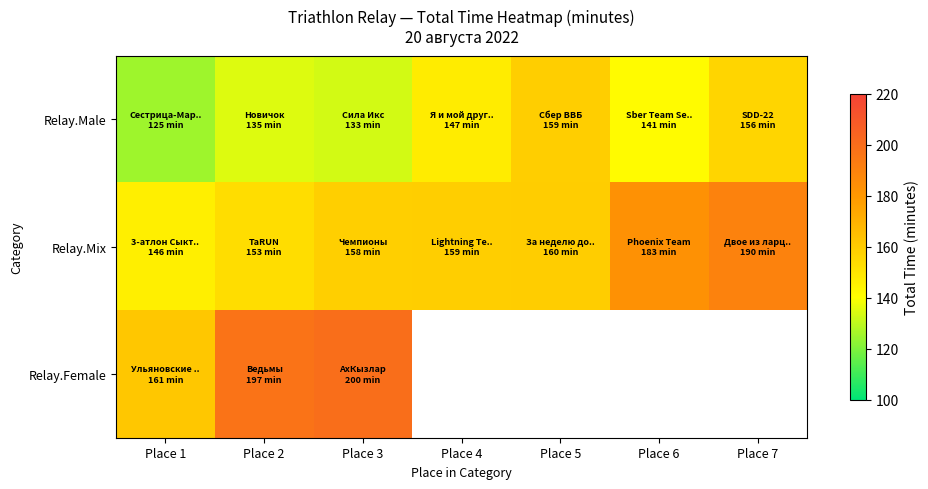

Rank the series by their average value, from lowest to highest.

Relay.Male, Relay.Mix, Relay.Female